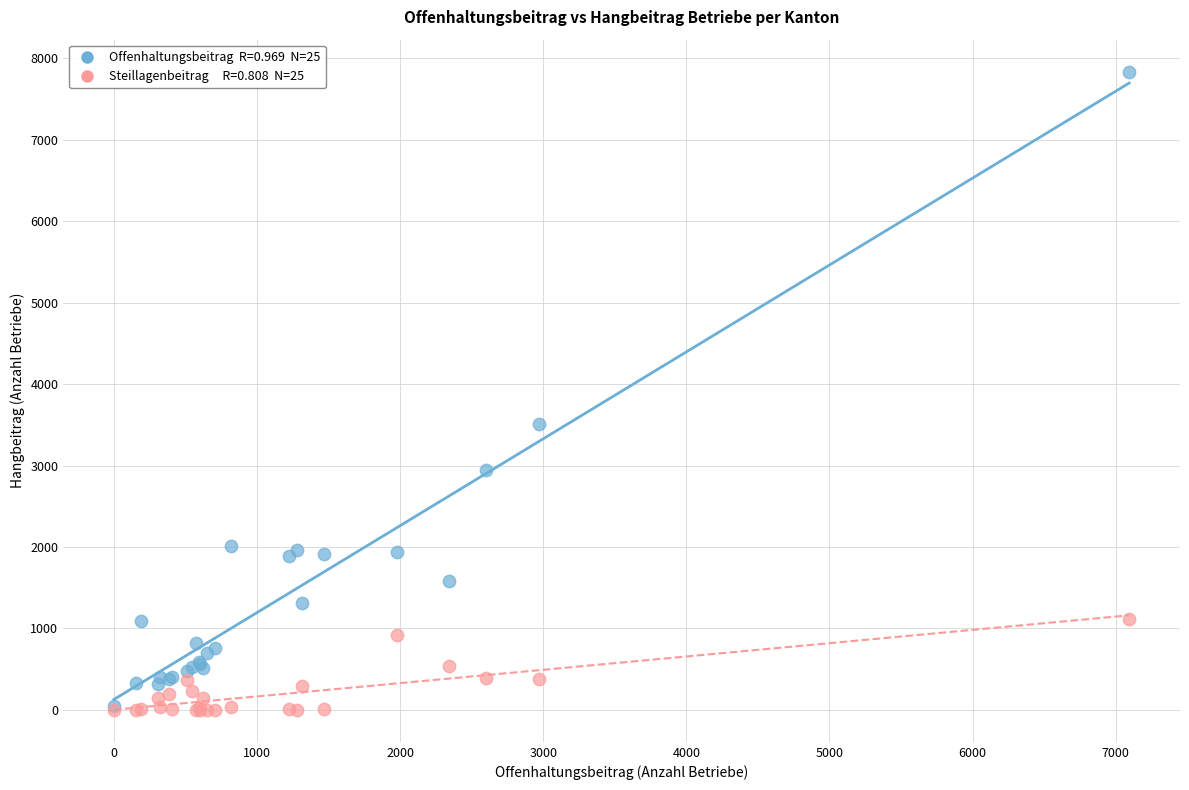

Across all series, what Y value is closest to 3917?

3514